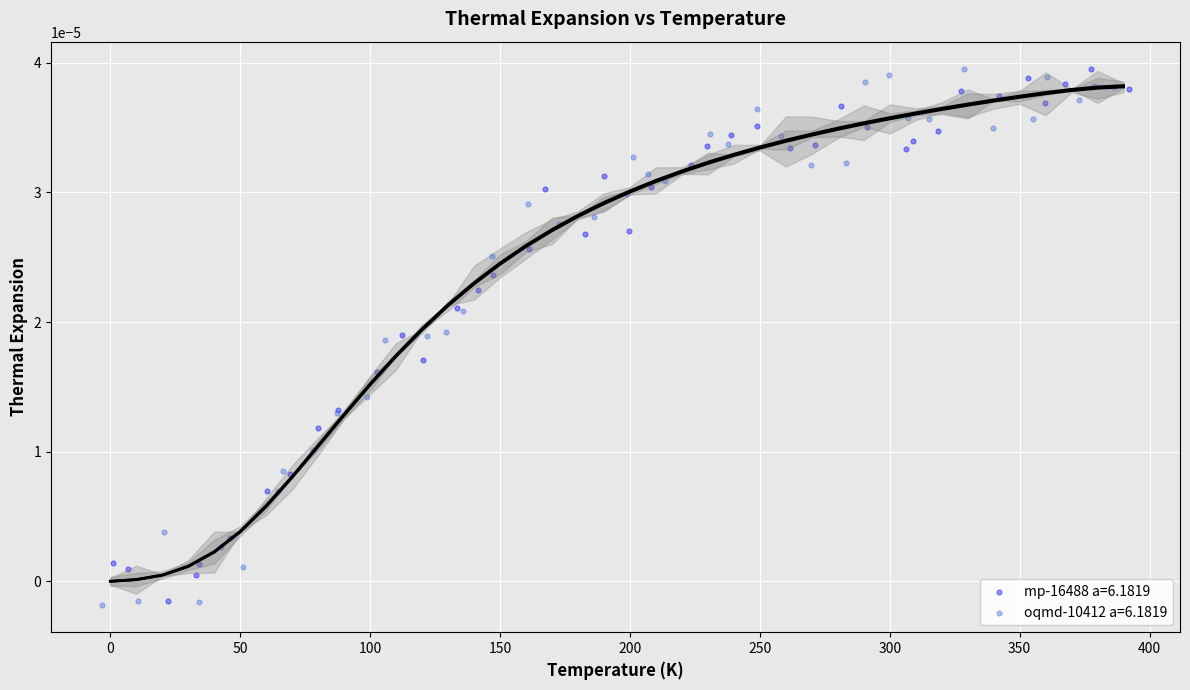

What are all the series names shown in the legend?

mp-16488 a=6.1819, oqmd-10412 a=6.1819